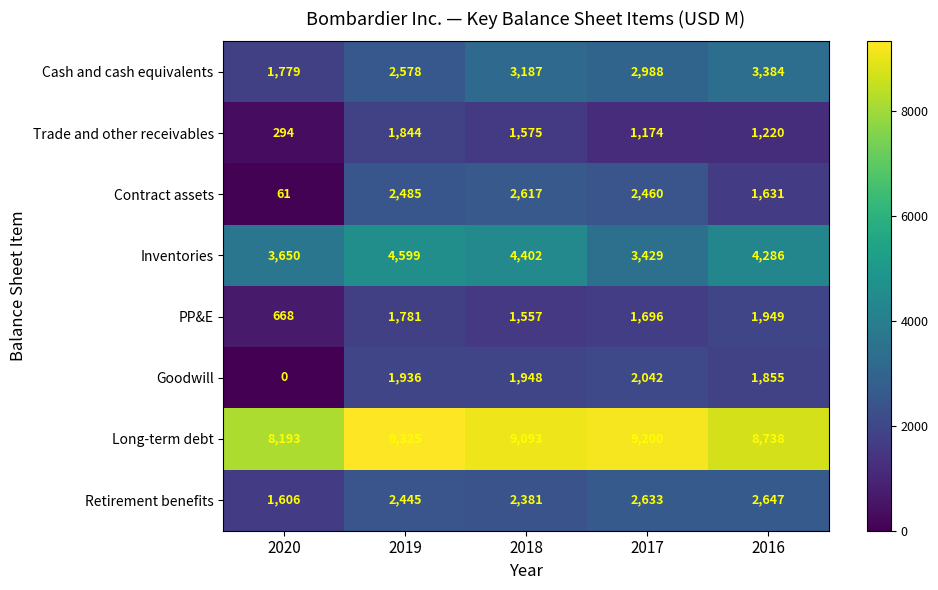

Is it true that Contract assets equals 3640 at 2019?

False